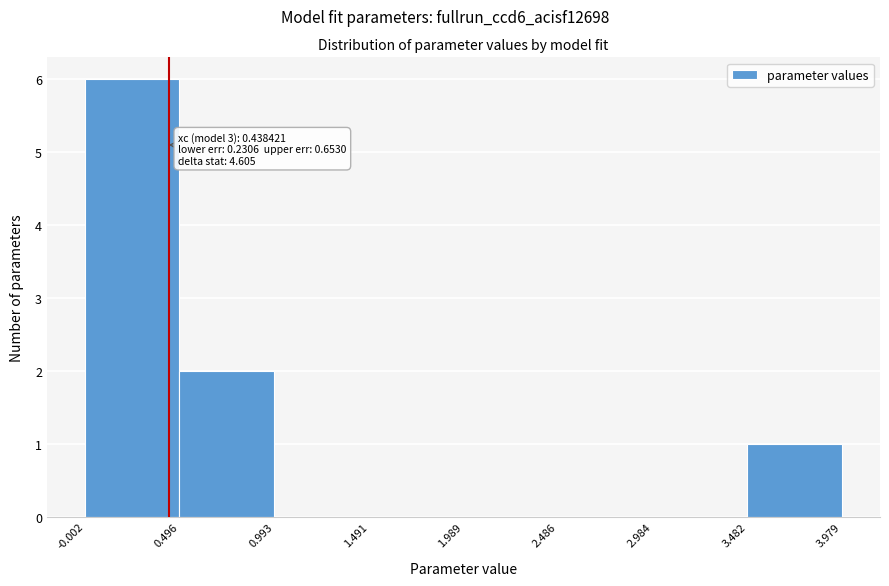

Over which range of the x-axis is the bar tallest?

-0.002 to 0.496